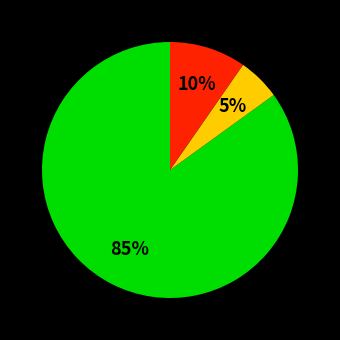

To the nearest percent, what is the difference between the largest and smallest slice percentages?

80%